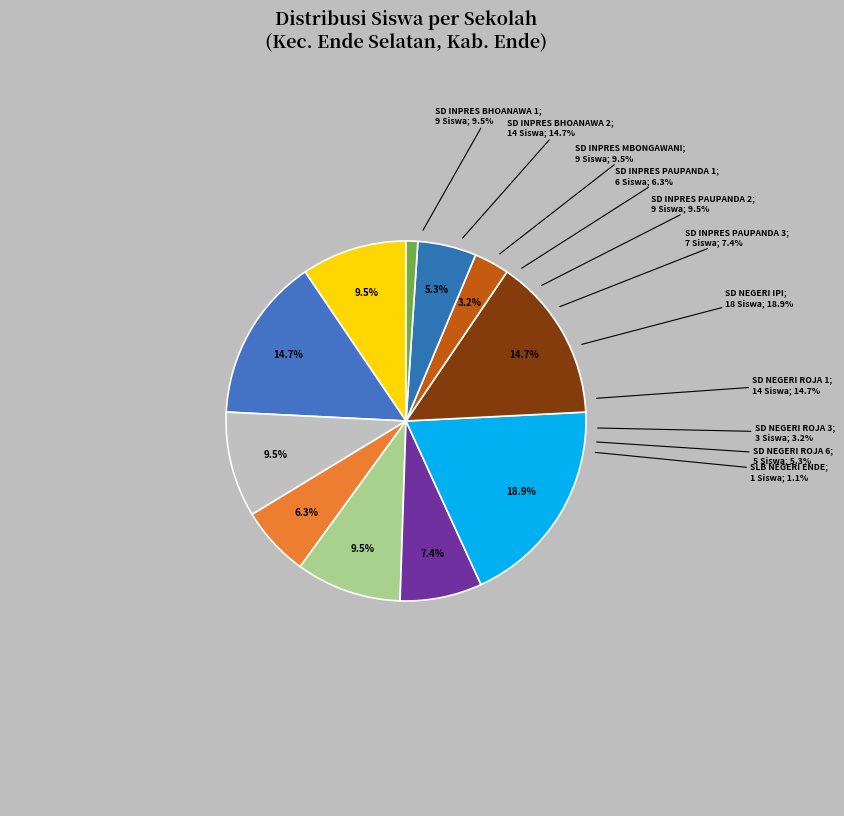

Is there any slice that represents more than half of the pie?

No